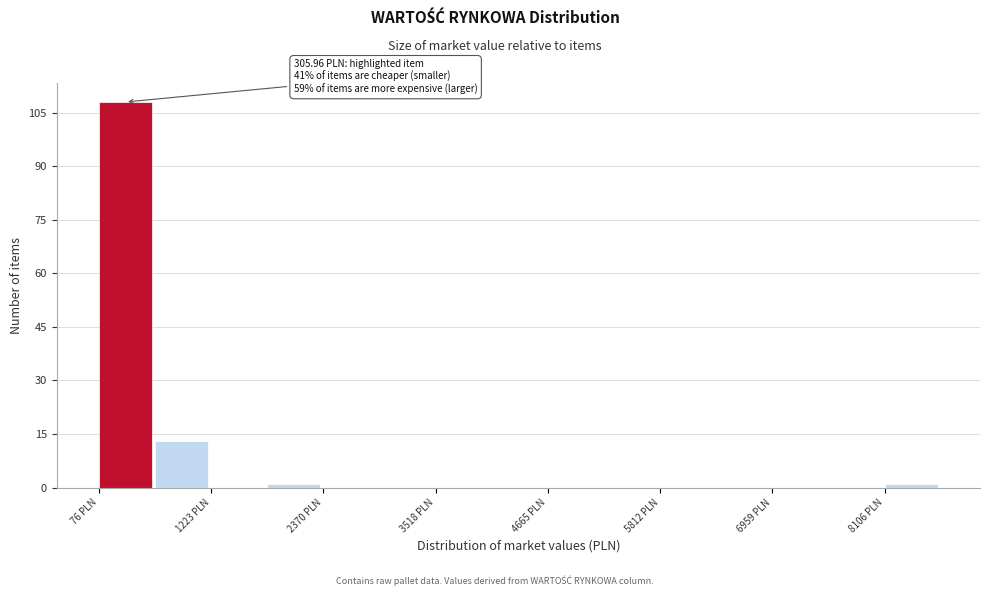

Read against the x-axis, roughly where is the centre of the tallest bar?

400